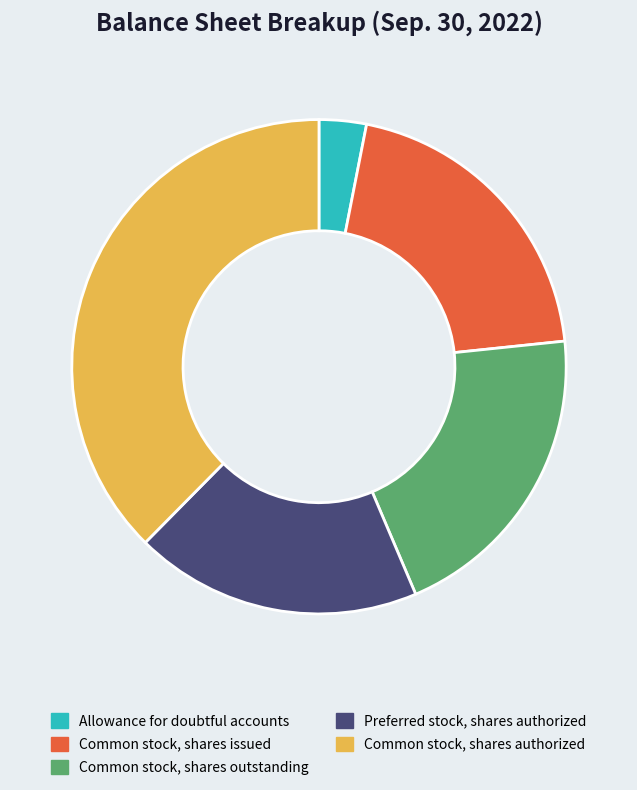

Which slice is the smallest?

Allowance for doubtful accounts